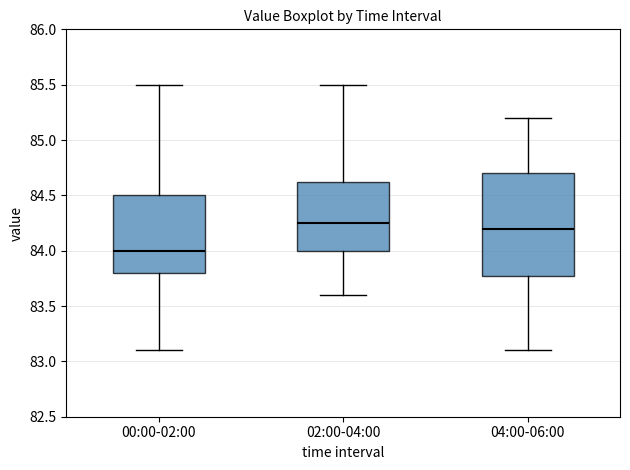

Where does the upper whisker of the box for 04:00-06:00 end on the y-axis? The values are not printed on the chart, so give them approximately, as read against the axis.

85.20